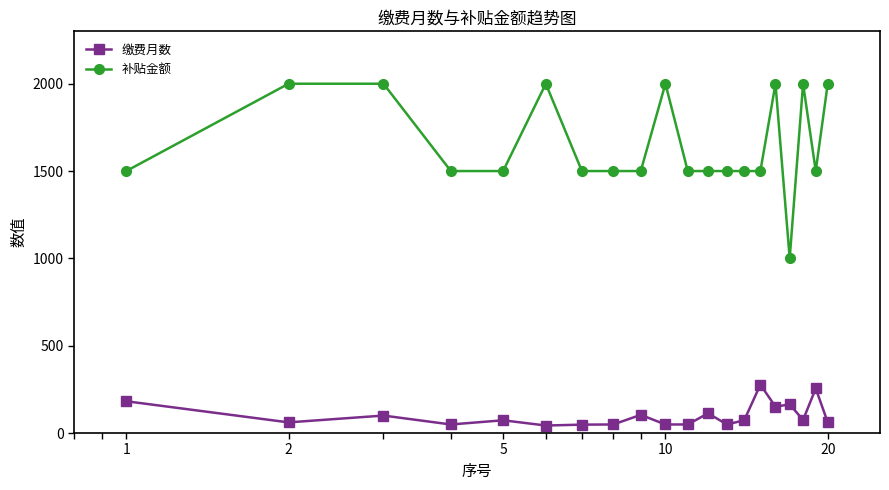

Which series has the largest total across all categories?

补贴金额